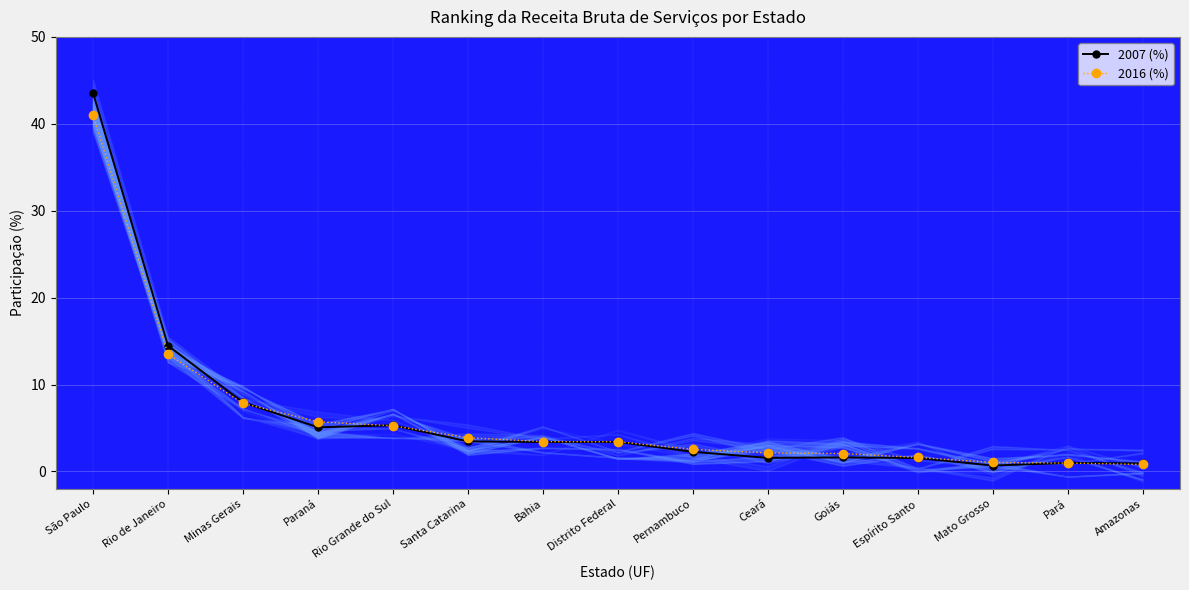

What is the maximum value for 2007 (%)?

43.6